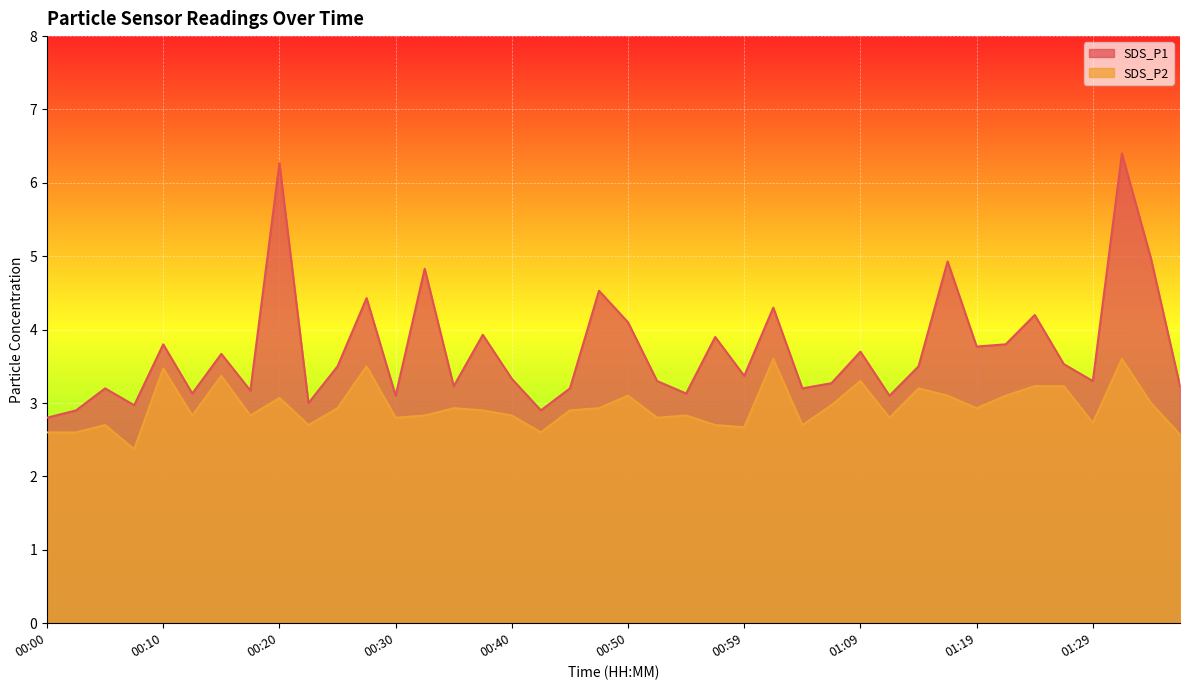

At which category does SDS_P1 reach its first local valley?

00:07